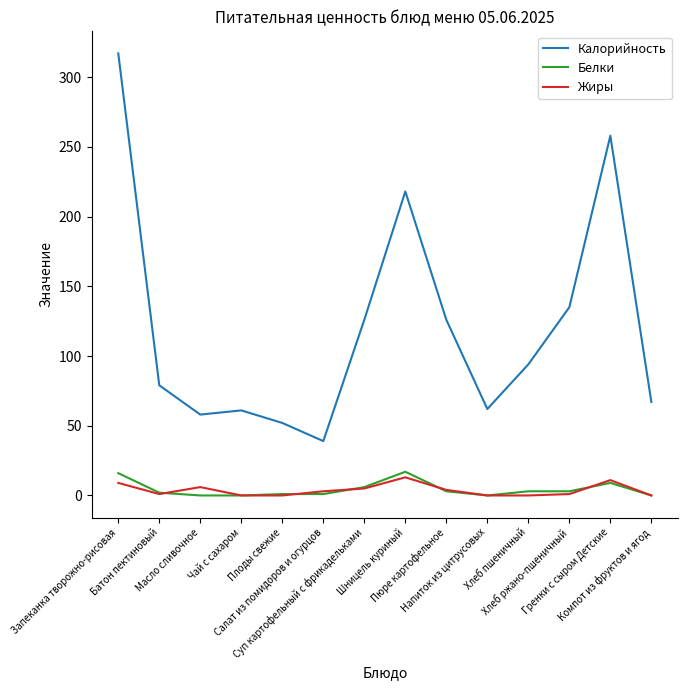

How many interior local valleys does the Калорийность series have?

3